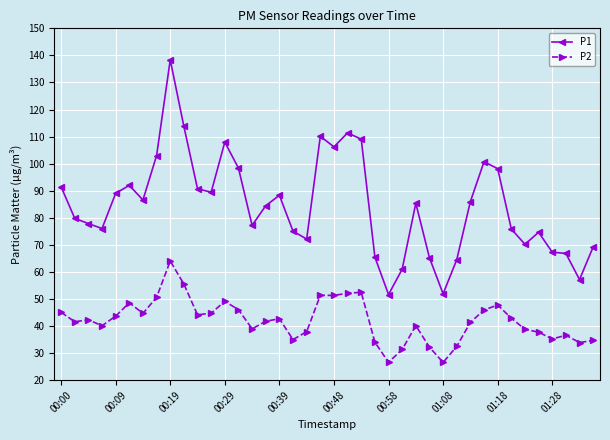

Which series has the largest range (max minus min)?

P1